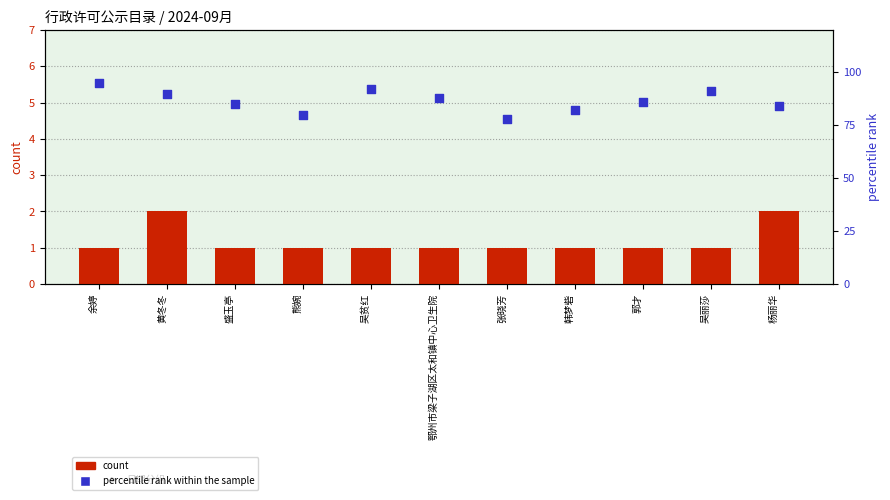

Is the value of percentile rank within the sample at 黄冬冬 greater than the value of count at 余婷?

Yes